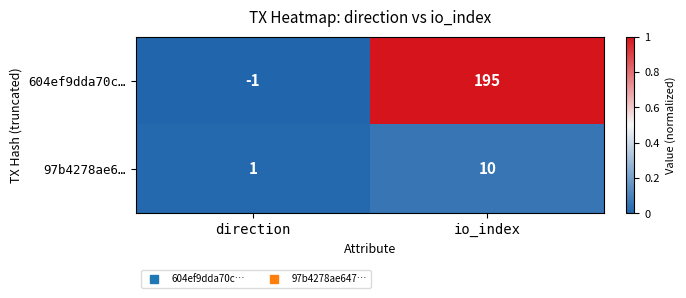

Reading left to right, extract all data points from this chart.

604ef9dda70c…: direction=-1	io_index=195
97b4278ae6…: direction=1	io_index=10